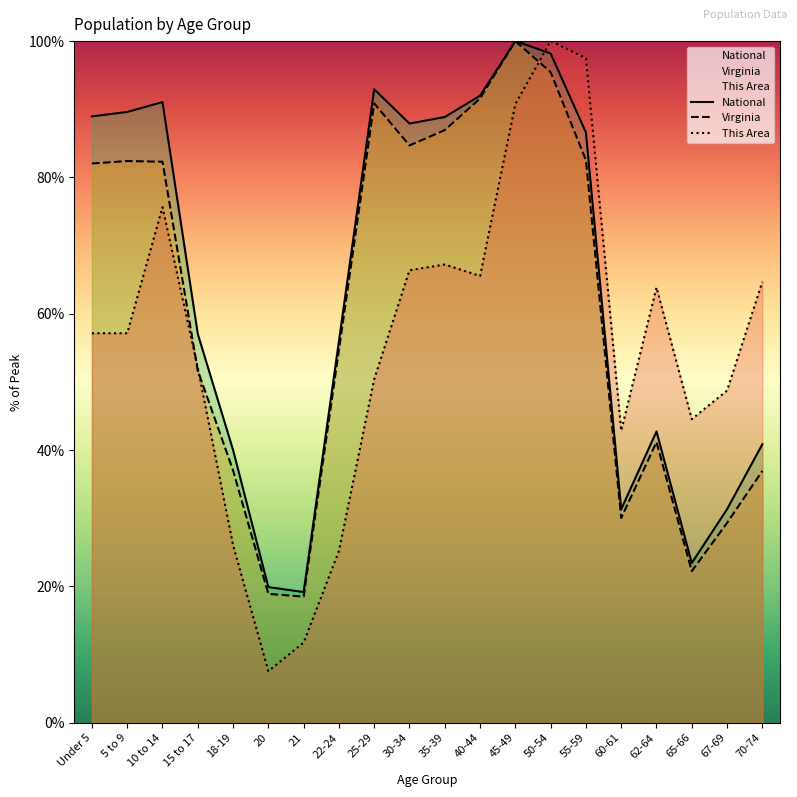

What is the difference between the highest and lowest values at 40-44?

26.4